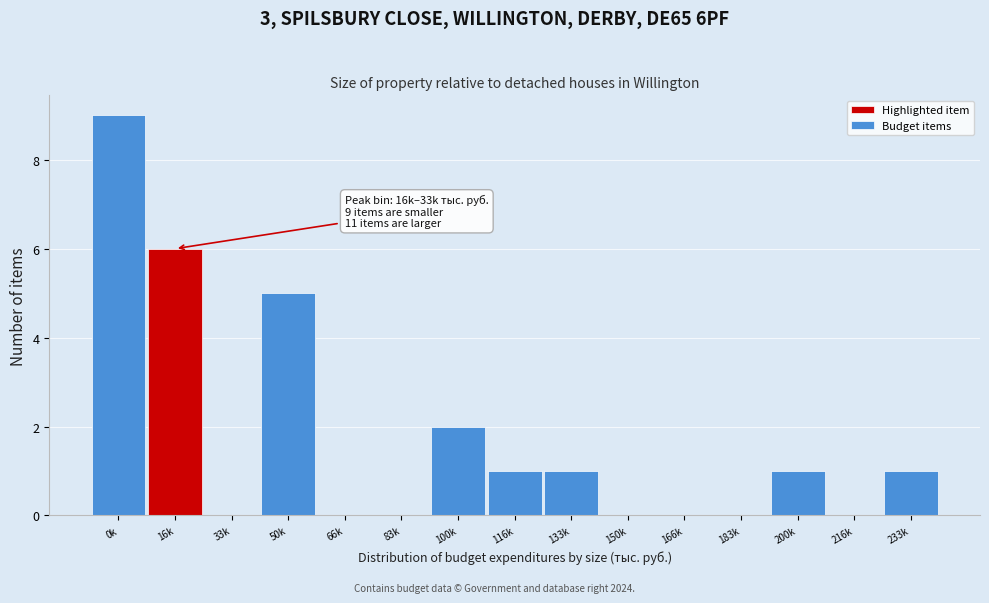

Reading left to right, list all the values displayed in this chart.

0k=9	16k=6	33k=0	50k=5	66k=0	83k=0	100k=2	116k=1	133k=1	150k=0	166k=0	183k=0	200k=1	216k=0	233k=1